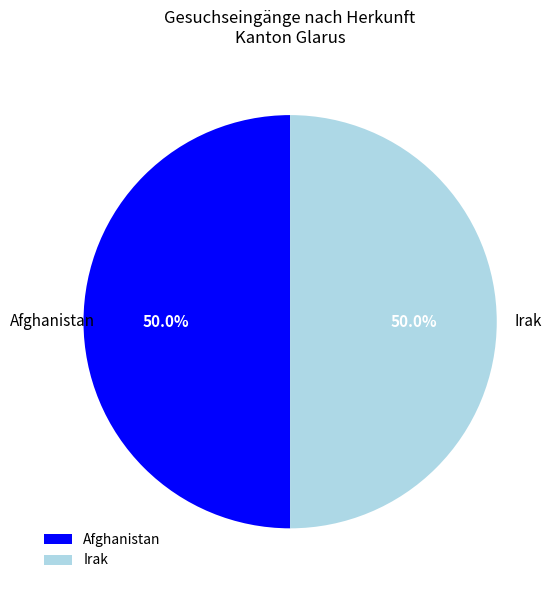

What is the ratio of the value at Irak to the value at Afghanistan?

1.0